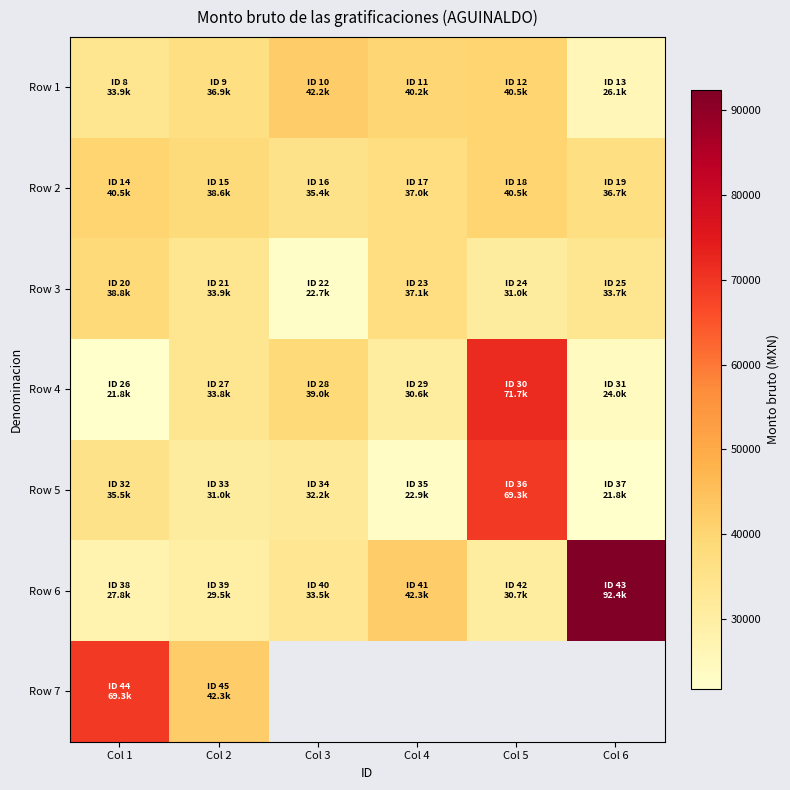

Is it true that Row 4 equals 12625.8 at Col 4?

False